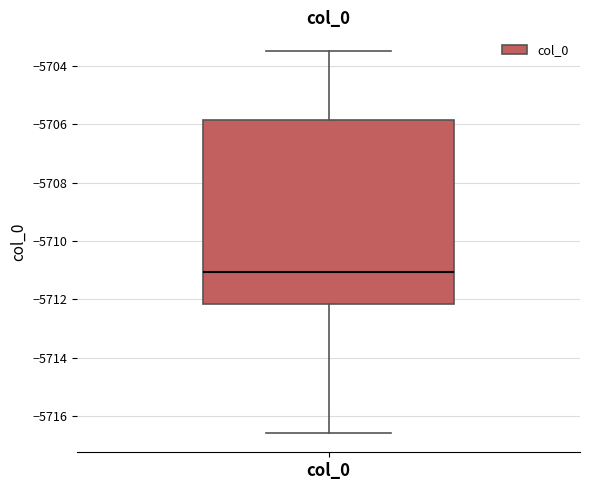

Read this box plot against the y-axis: the position of the median line, the range covered by the box, and the ends of both whiskers. The values are not printed on the chart, so give them approximately, as read against the axis.

median -5711.0, box -5712.2 to -5705.8, whiskers -5716.6 to -5703.4